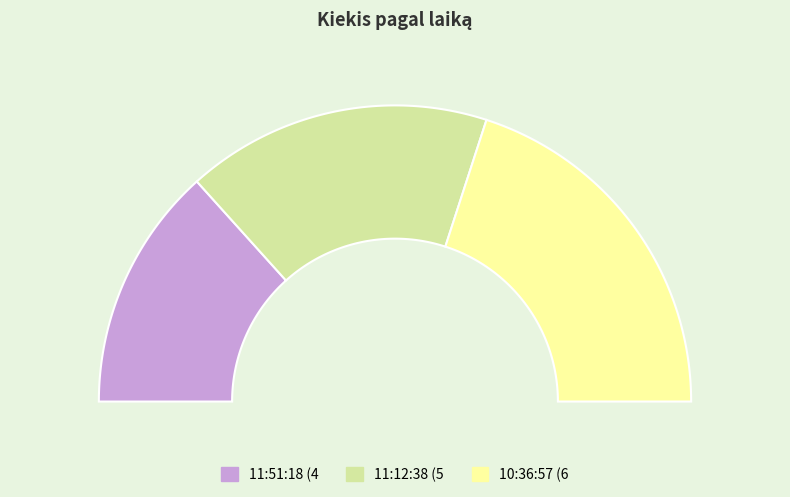

Is it true that 11:51:18 is 35% of the pie?

False